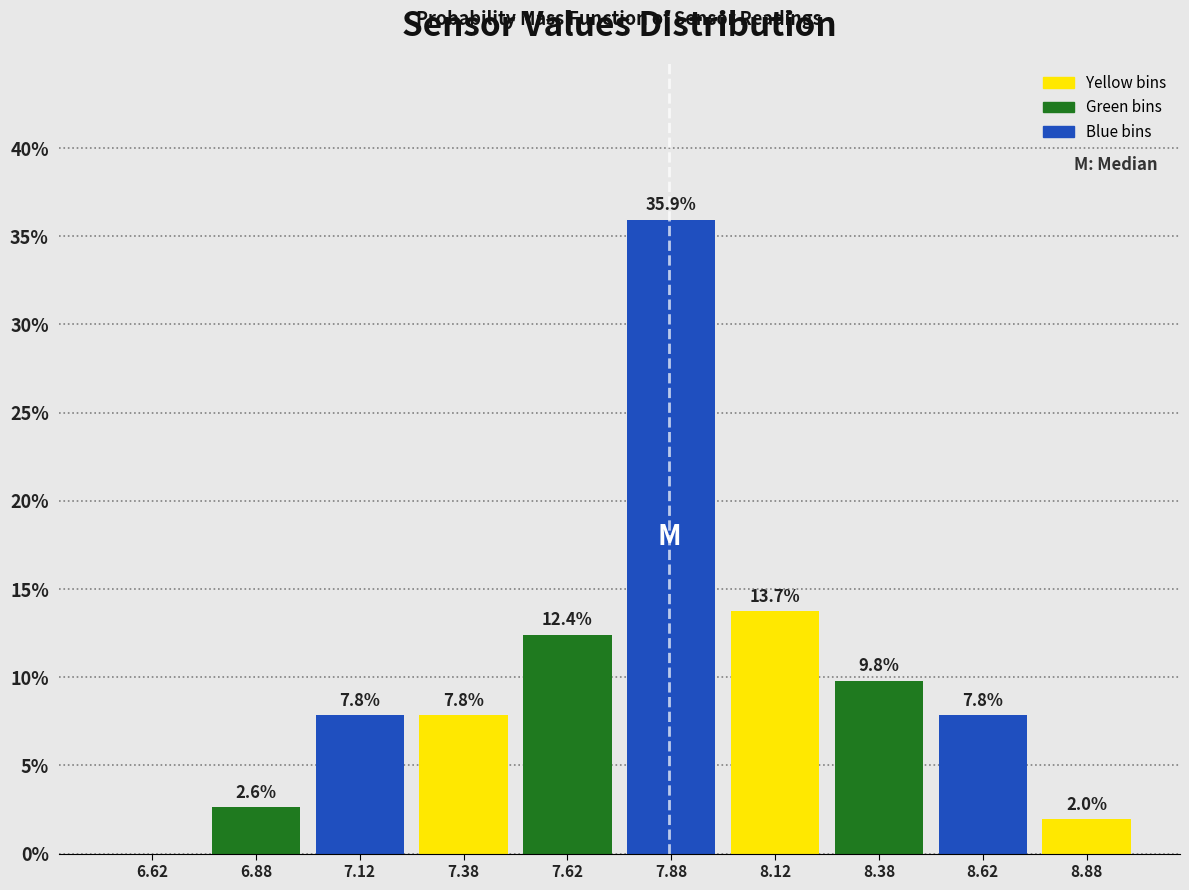

Over which range of the x-axis is the bar tallest?

7.75 to 8.00